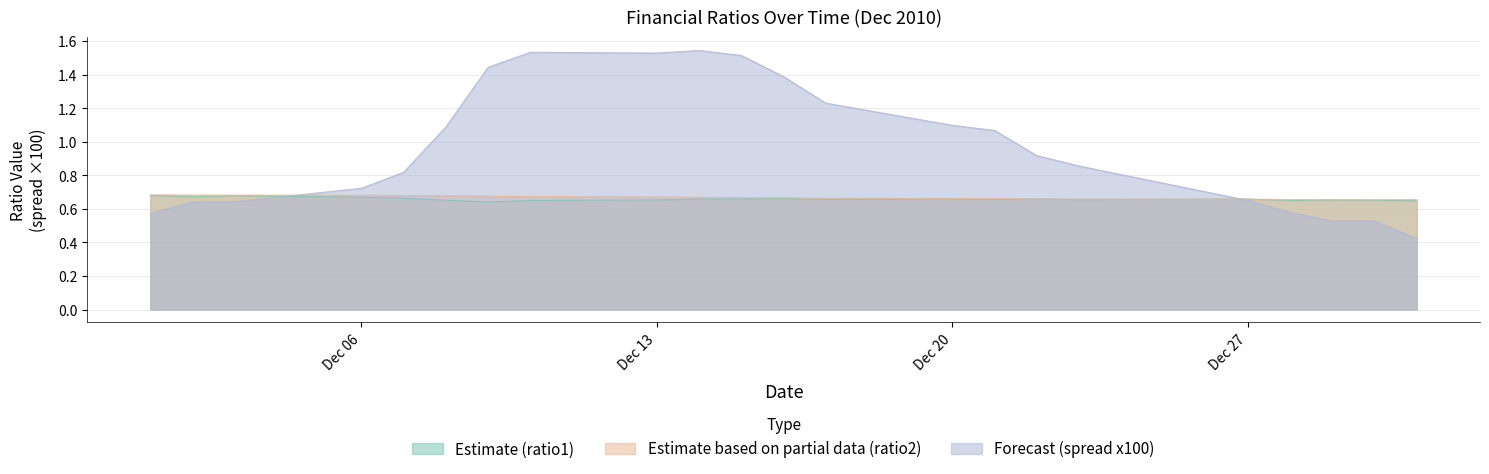

Which series has the largest total across all categories?

Forecast (spread x100)